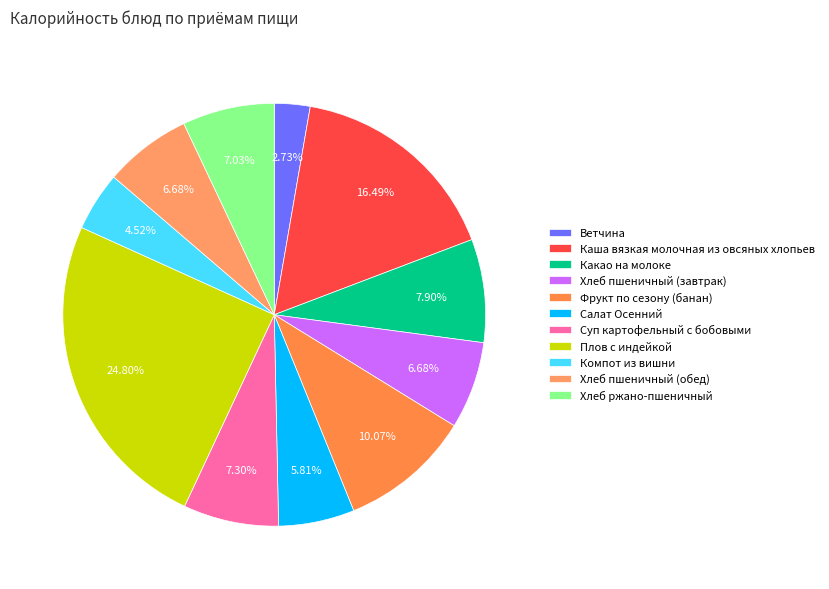

What percentage is the Компот из вишни slice, to the nearest percent?

5%